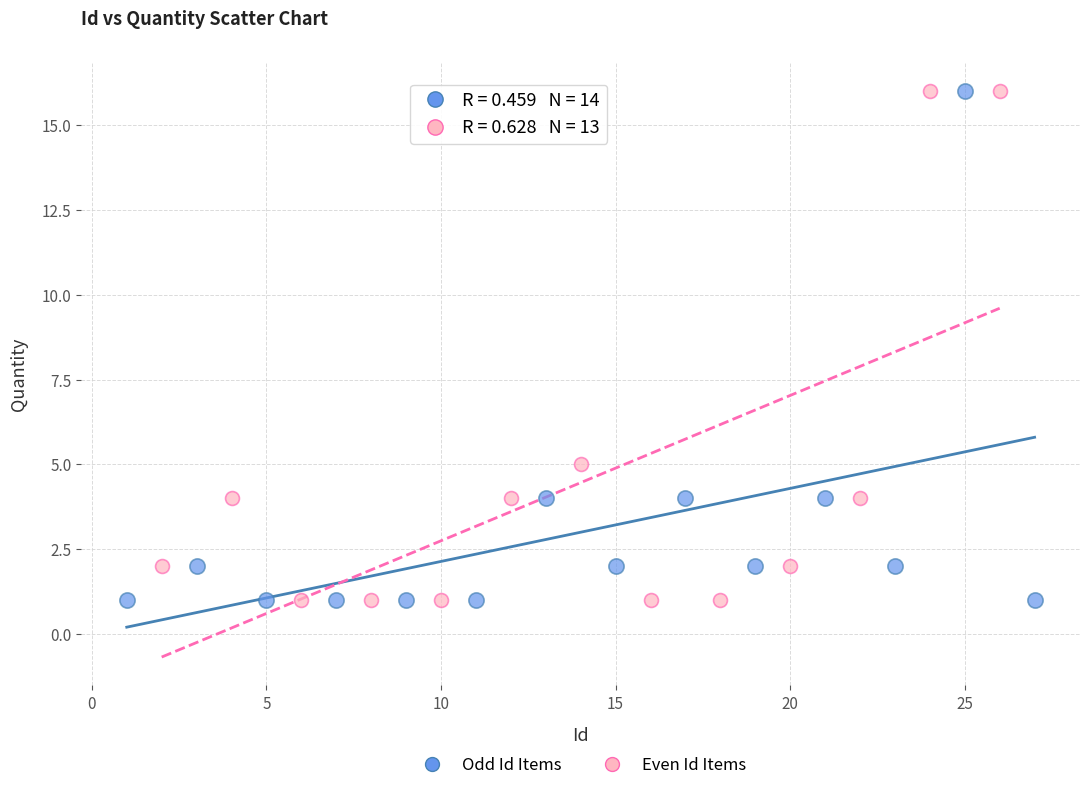

What are all the series names shown in the legend?

Odd Id Items, Even Id Items